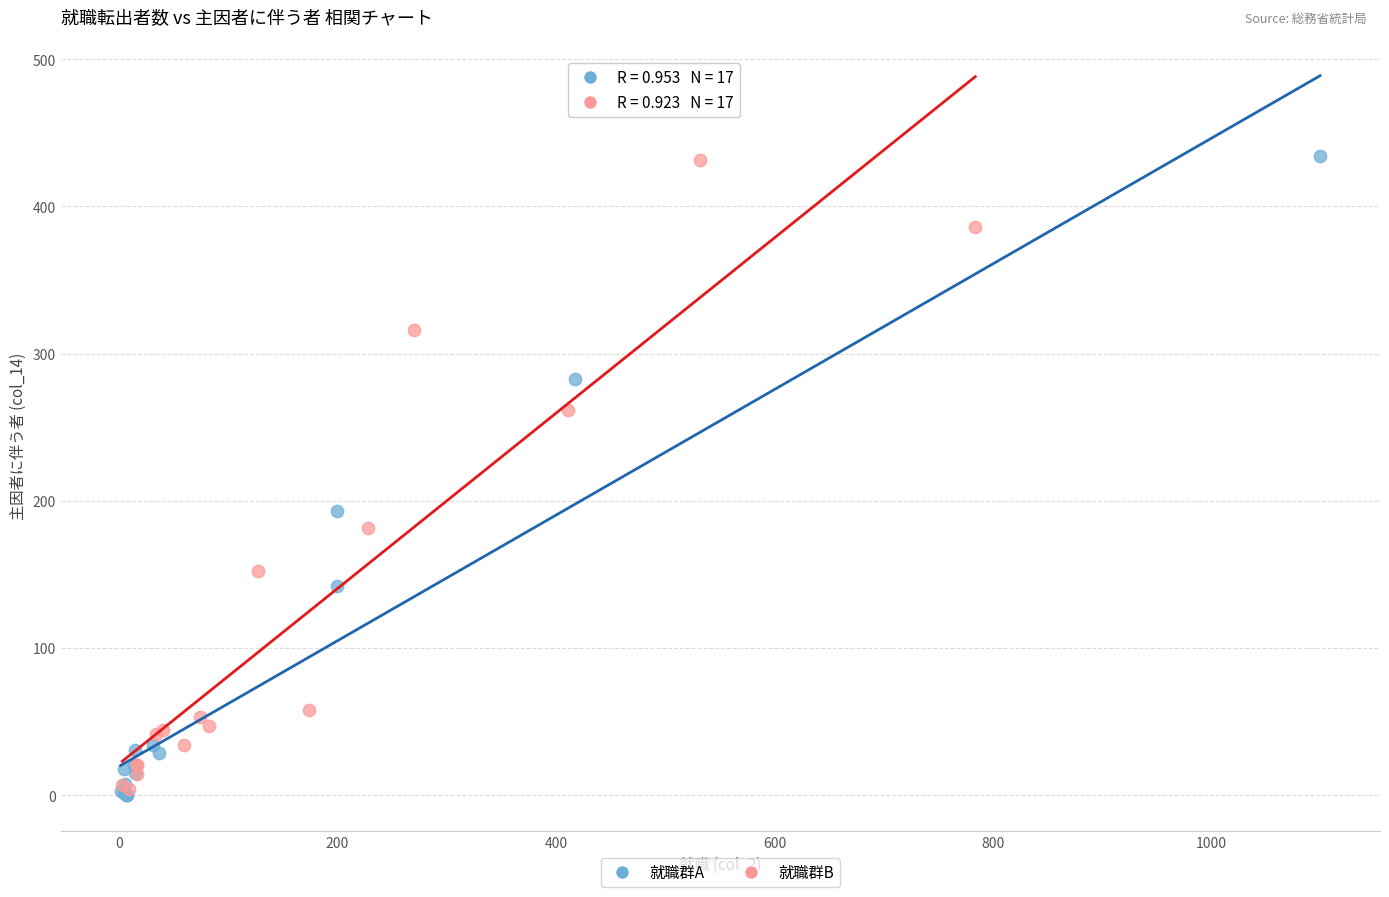

What are all the series names shown in the legend?

就職群A, 就職群B